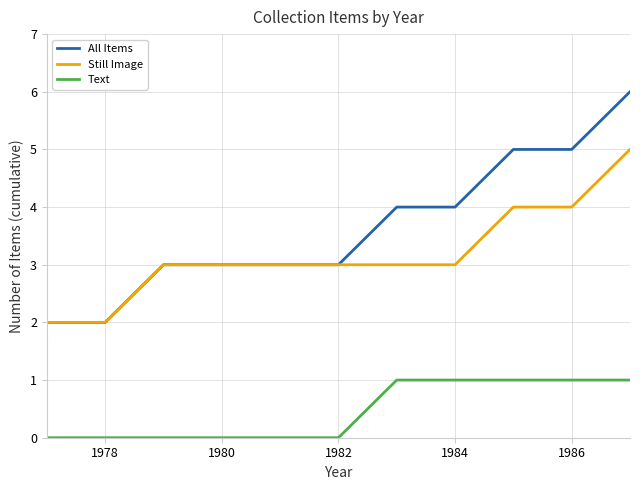

True or false: Text and All Items cross at least once.

False